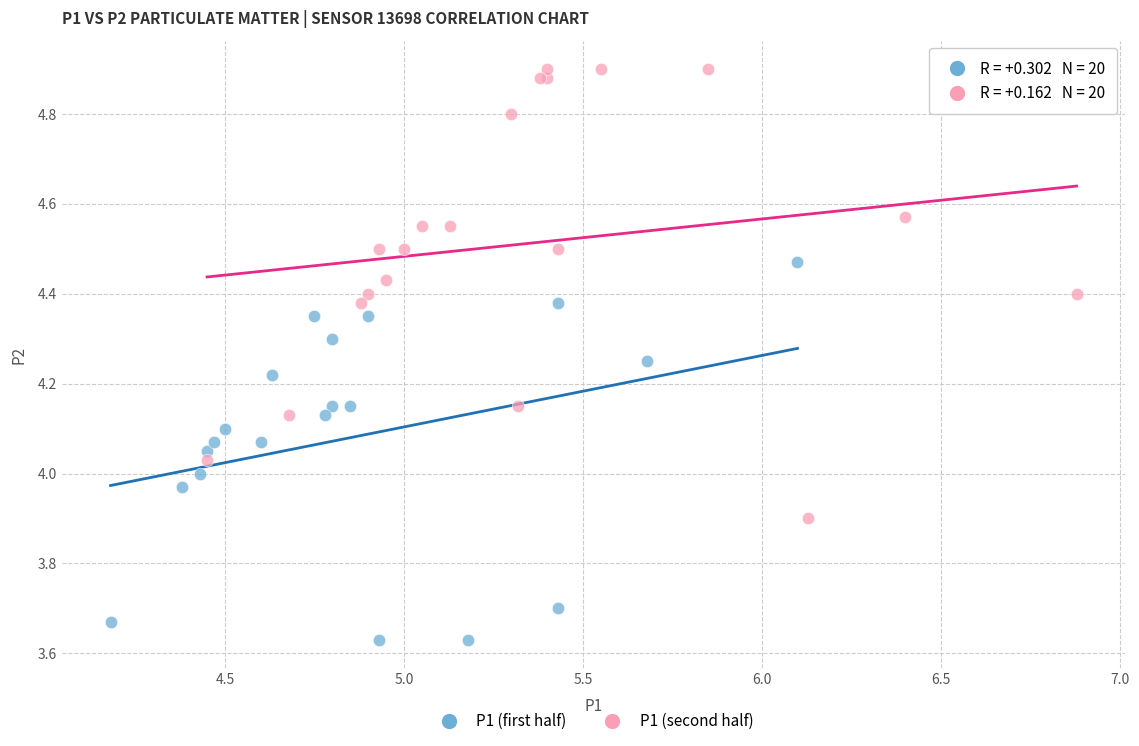

Which series has the largest Y range (max minus min)?

P1 (second half)